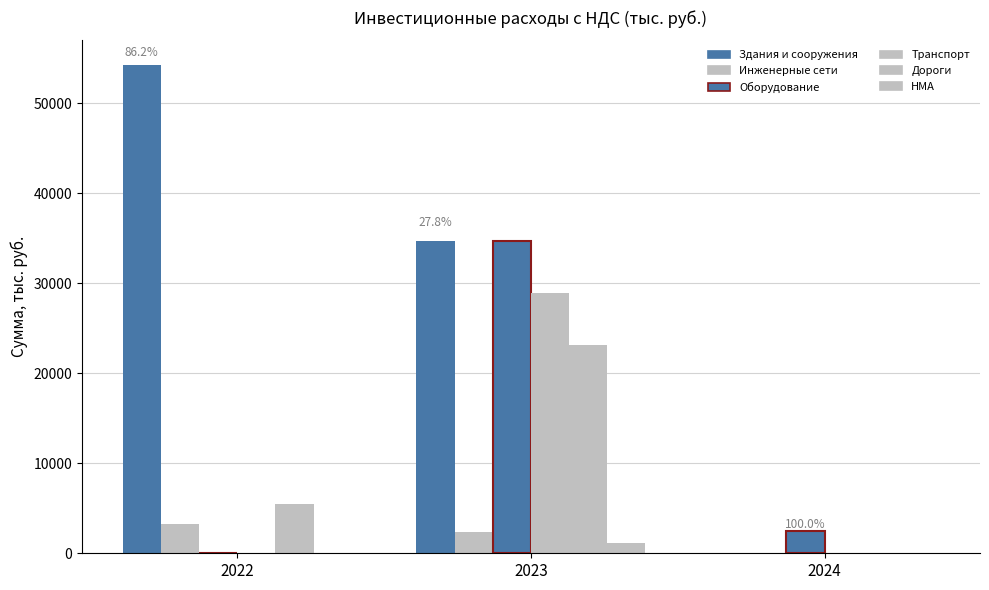

Reading left to right, transcribe all the data shown in this chart.

Здания и сооружения: 2022=54250.0	2023=34730.8	2024=0.0
Инженерные сети: 2022=3255.0	2023=2315.4	2024=0.0
Оборудование: 2022=0.0	2023=34730.8	2024=2431.2
Транспорт: 2022=0.0	2023=28942.4	2024=0.0
Дороги: 2022=5425.0	2023=23153.9	2024=0.0
HMA: 2022=0.0	2023=1157.7	2024=0.0